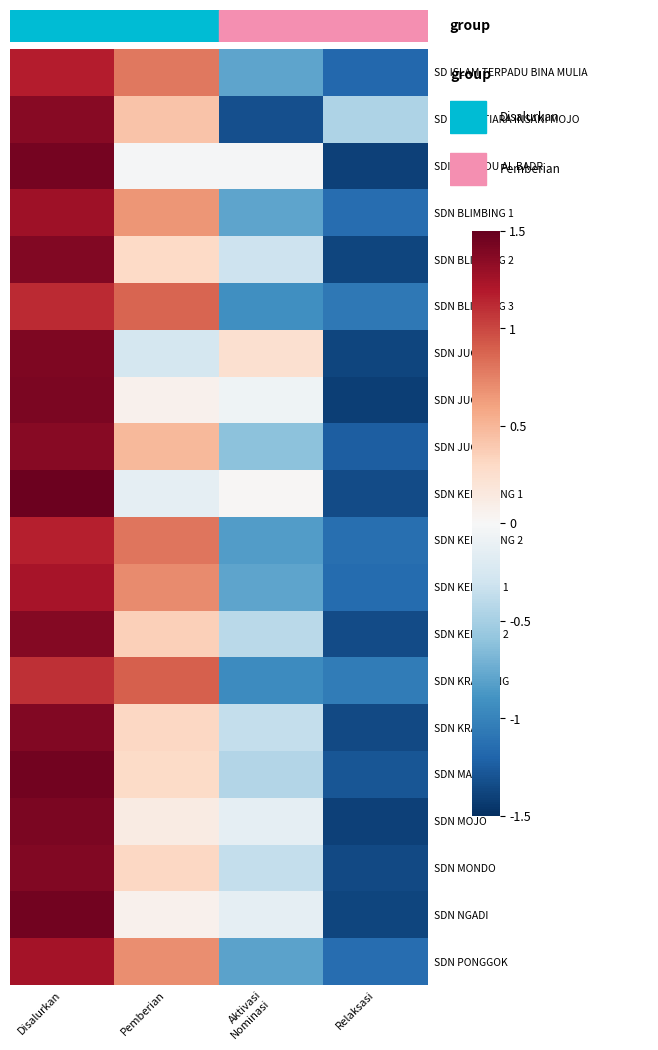

Which category has the lowest value across all series?

Relaksasi